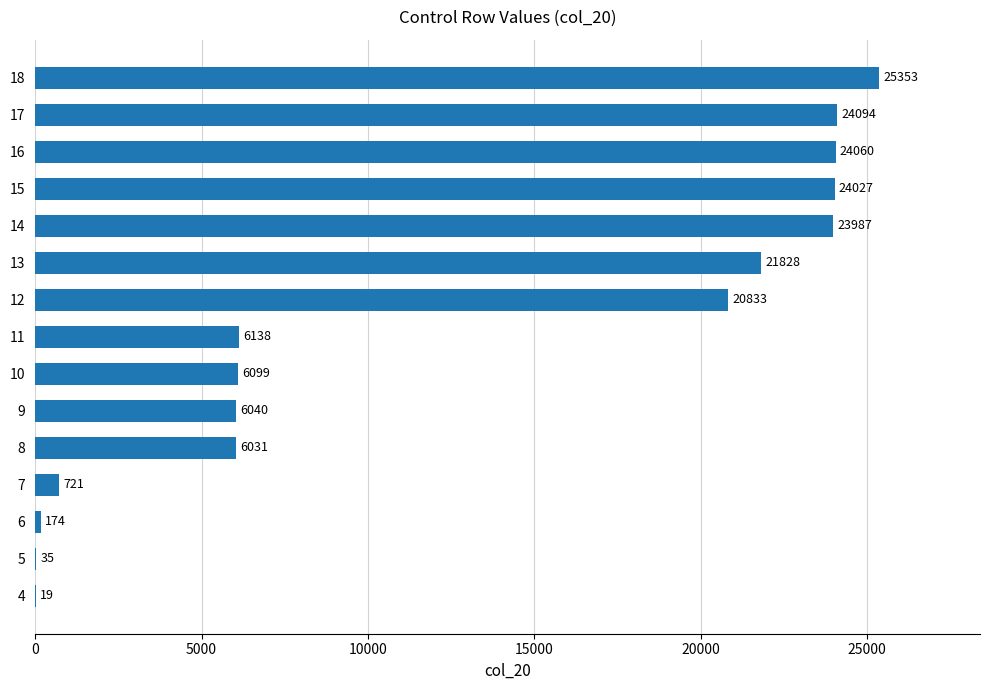

Which label corresponds to the largest value in the chart?

18